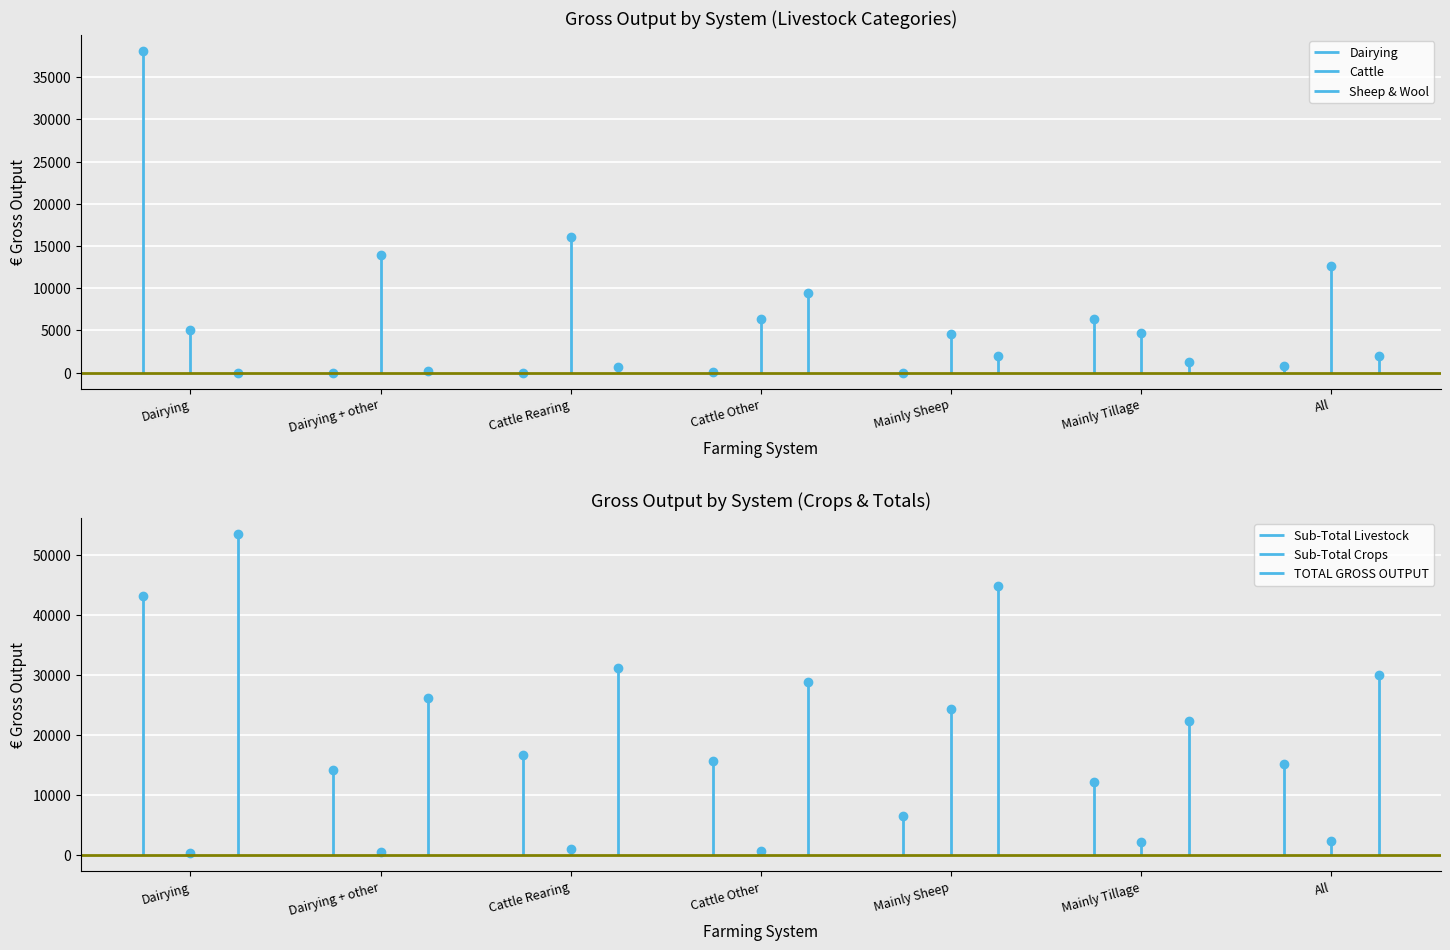

Which category has the highest value across all series?

Dairying